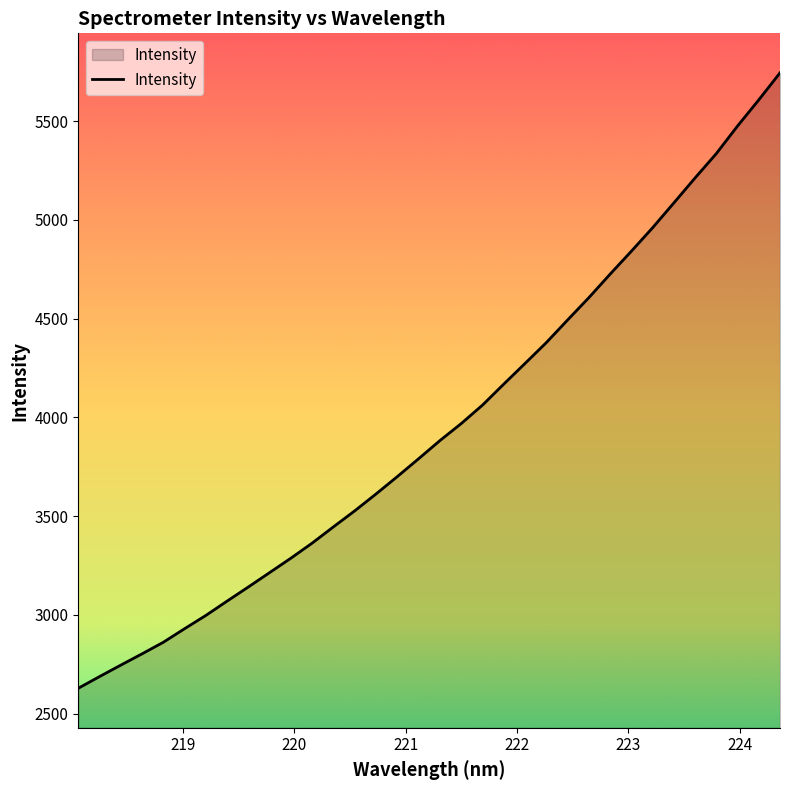

What is the minimum value shown in the chart?

2628.5